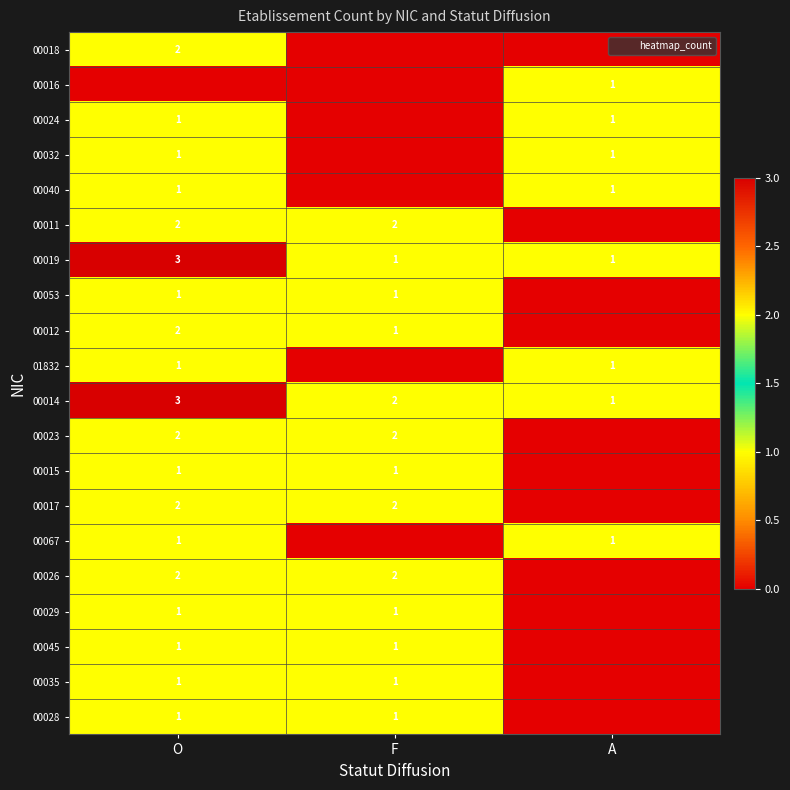

At which label does 00029 reach its peak?

O